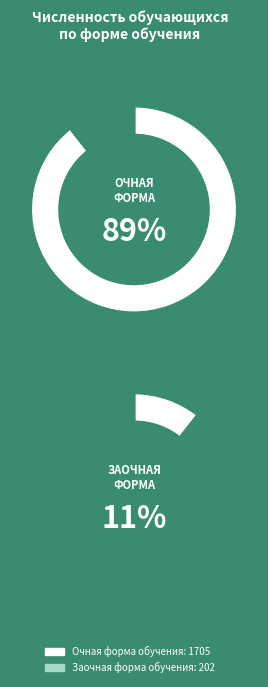

What percentage is the Очная форма обучения slice, to the nearest percent?

89%